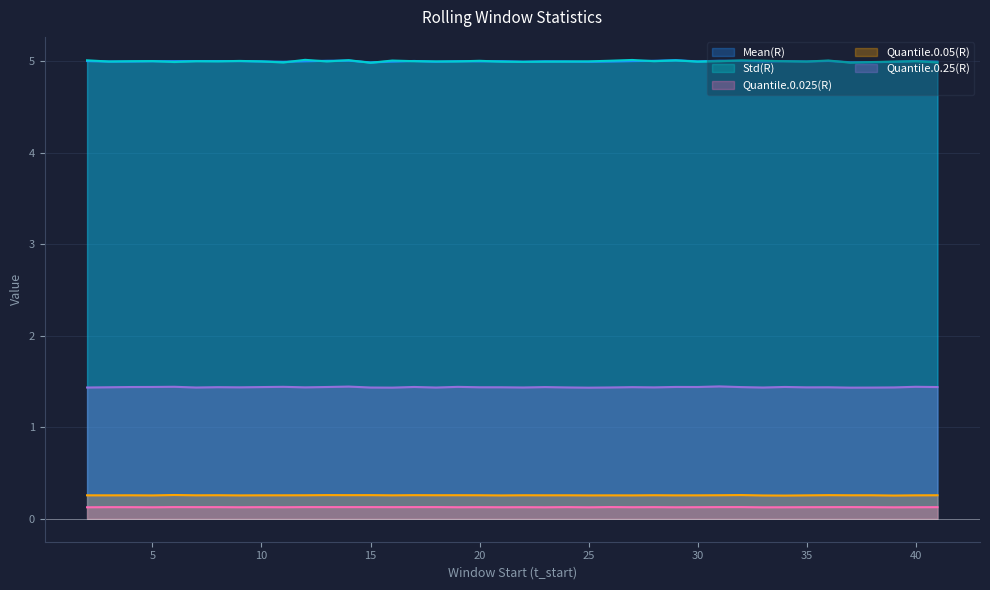

In Quantile.0.25(R), how many points are lower than both neighbors (excluding endpoints)?

12